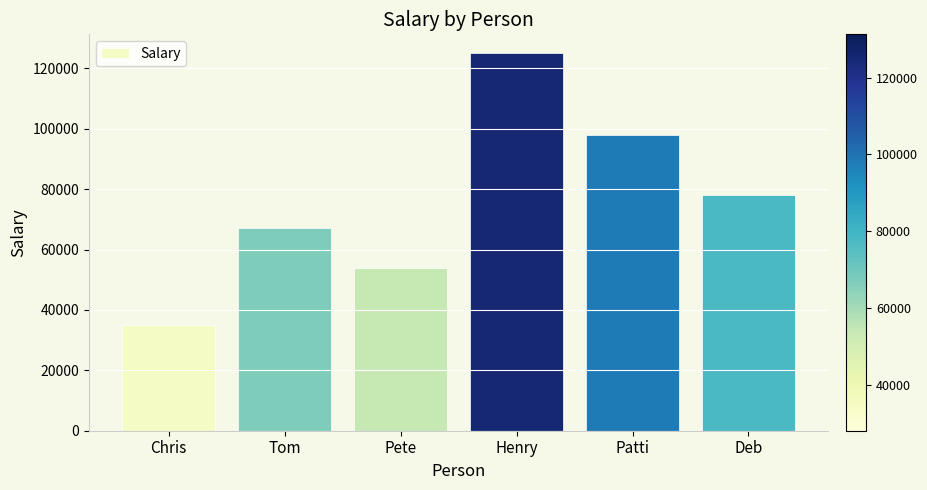

What is the difference between the second highest and second lowest values?

44000